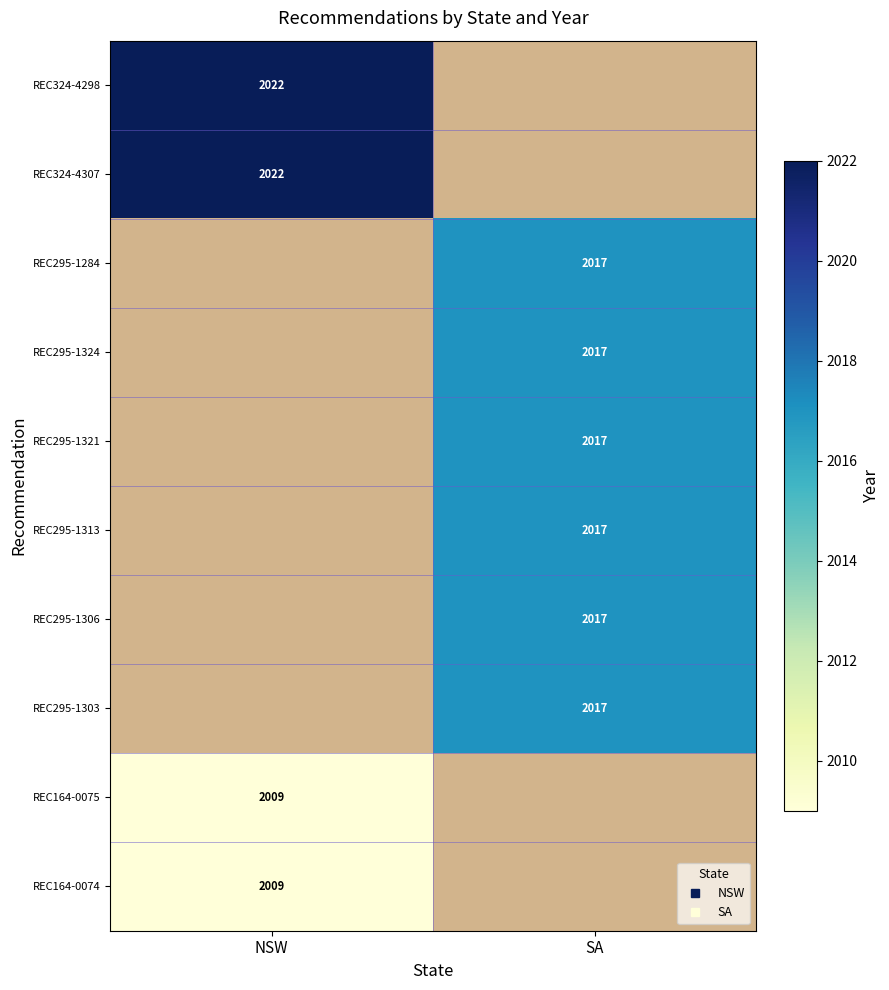

What is the total value across all series at NSW?

8062